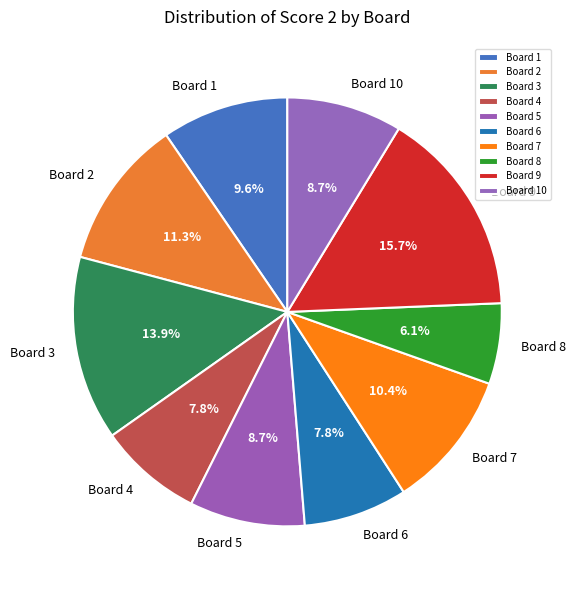

To the nearest percent, what is the average slice percentage?

10%